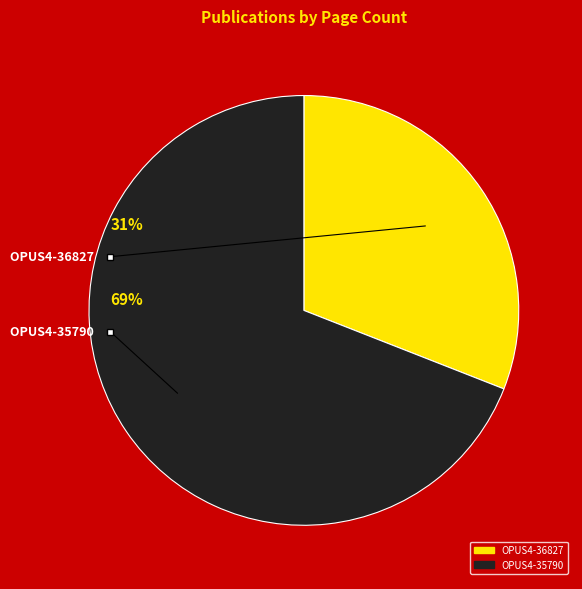

How many segments does this pie chart have?

2